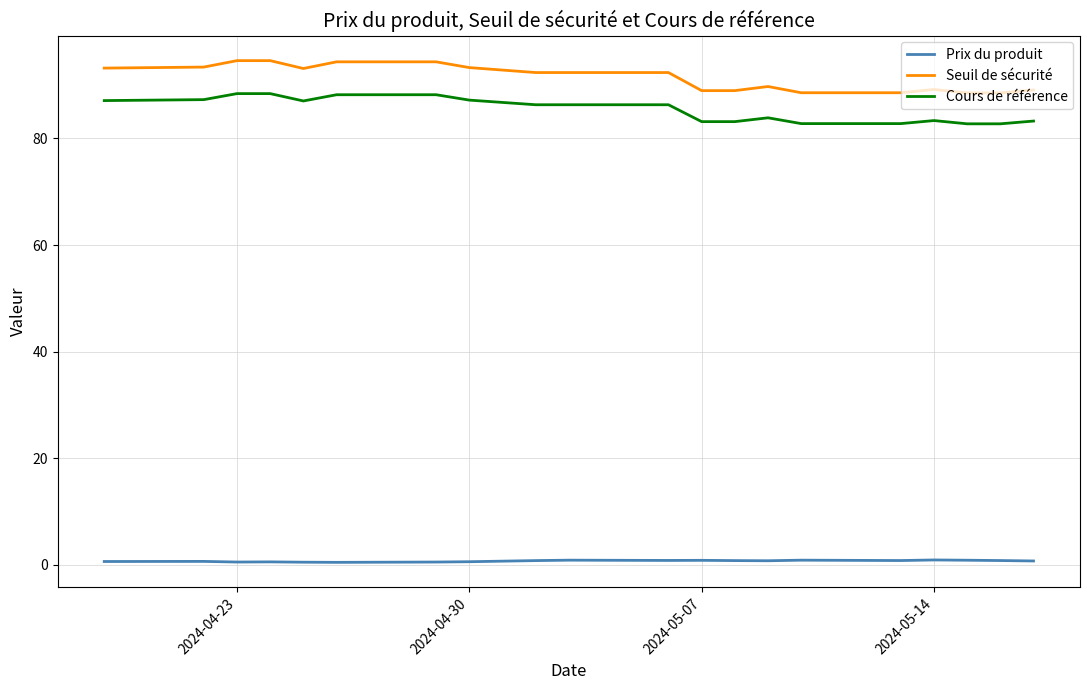

Is this an area chart (filled region under the line)?

No